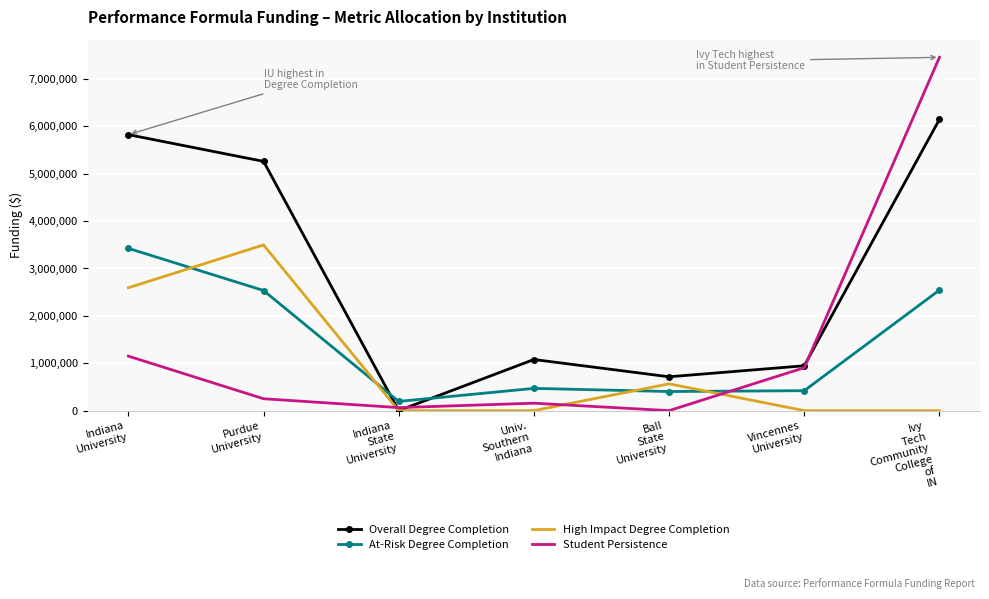

At which category is the sum across all series the highest?

Ivy
Tech
Community
College
of
IN